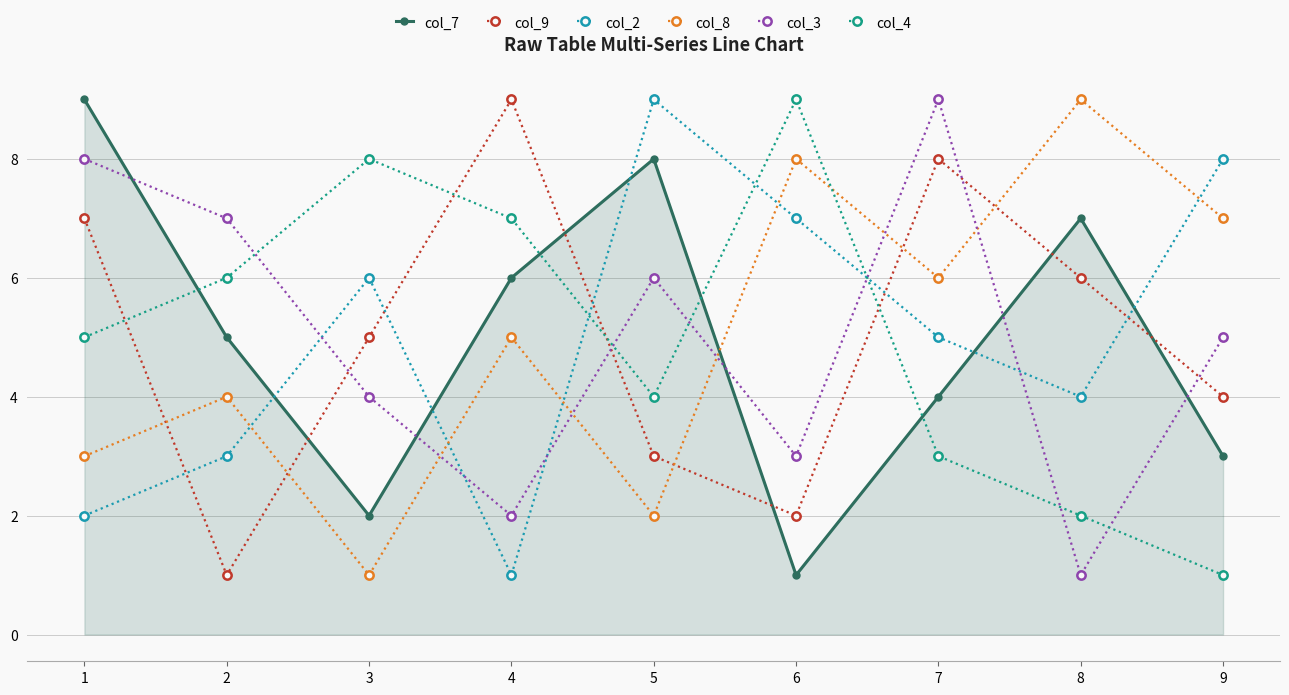

What is the sum of the col_2 values at 8 and 4?

5